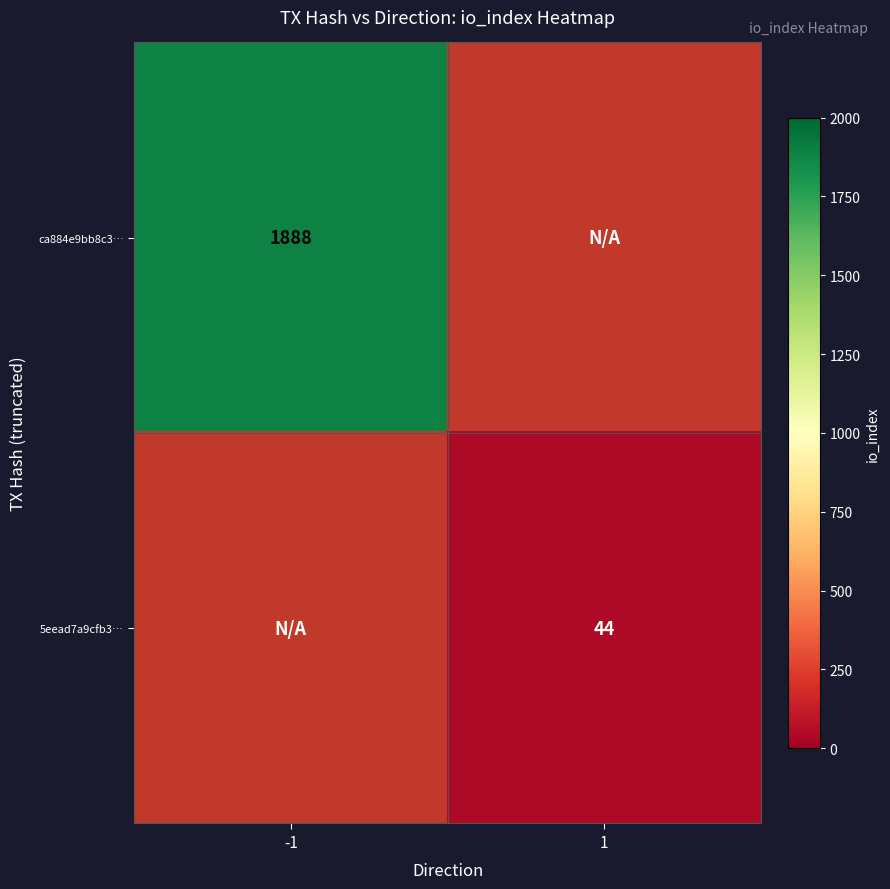

The value of ca884e9bb8c3… at -1 is 1888. True or false?

True